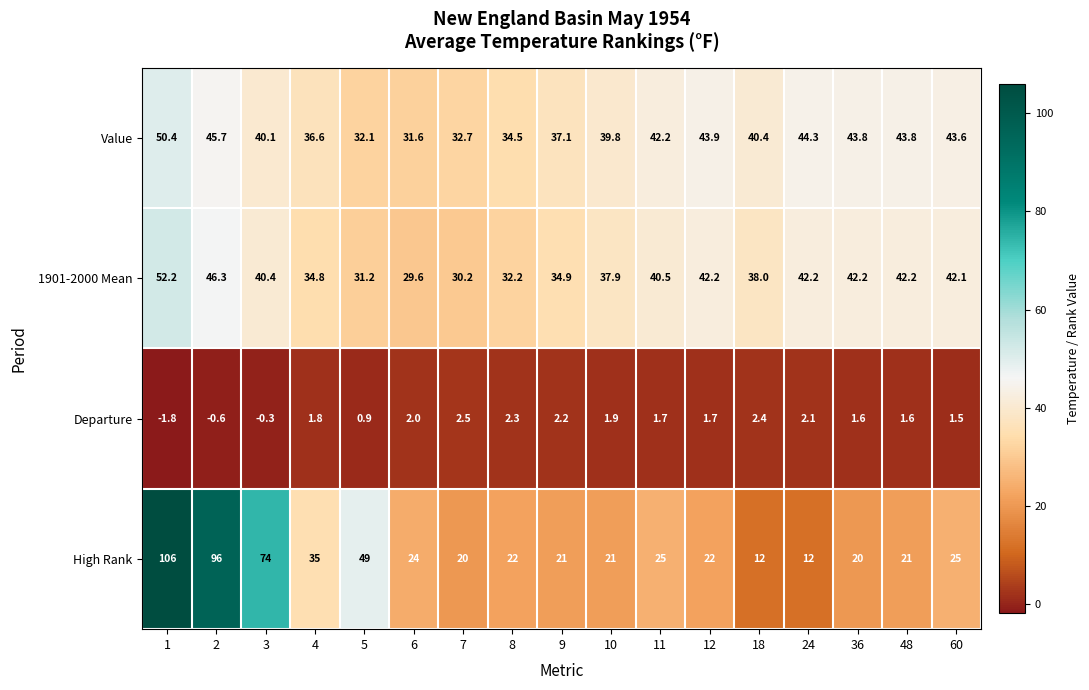

True or false: Departure has a value of 1.4 at 7.

False